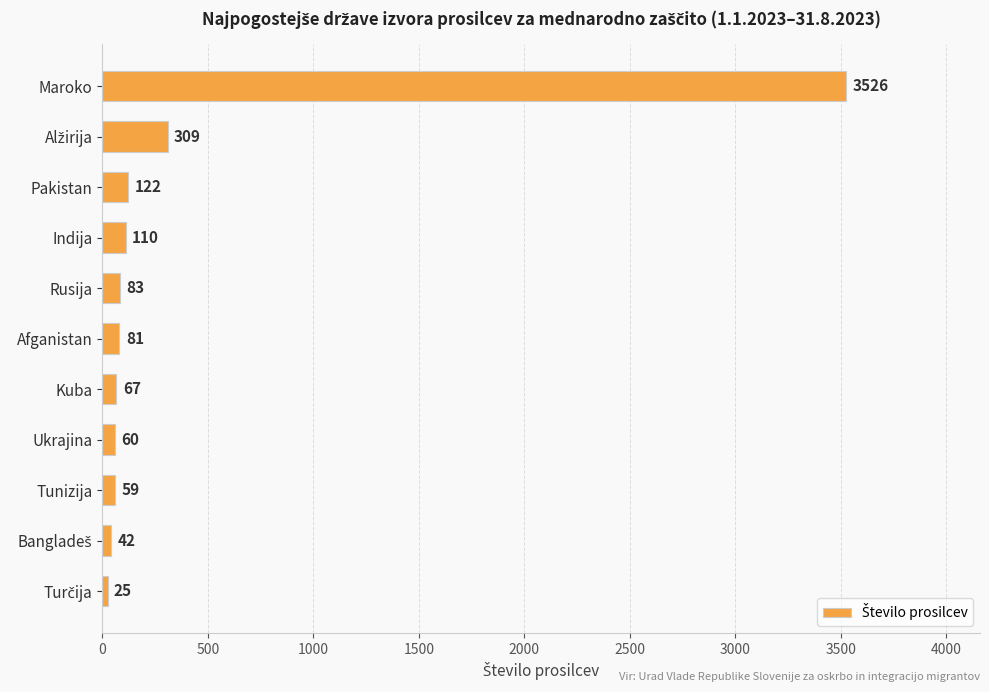

Reading bottom to top, transcribe all the data shown in this chart.

25	42	59	60	67	81	83	110	122	309	3526